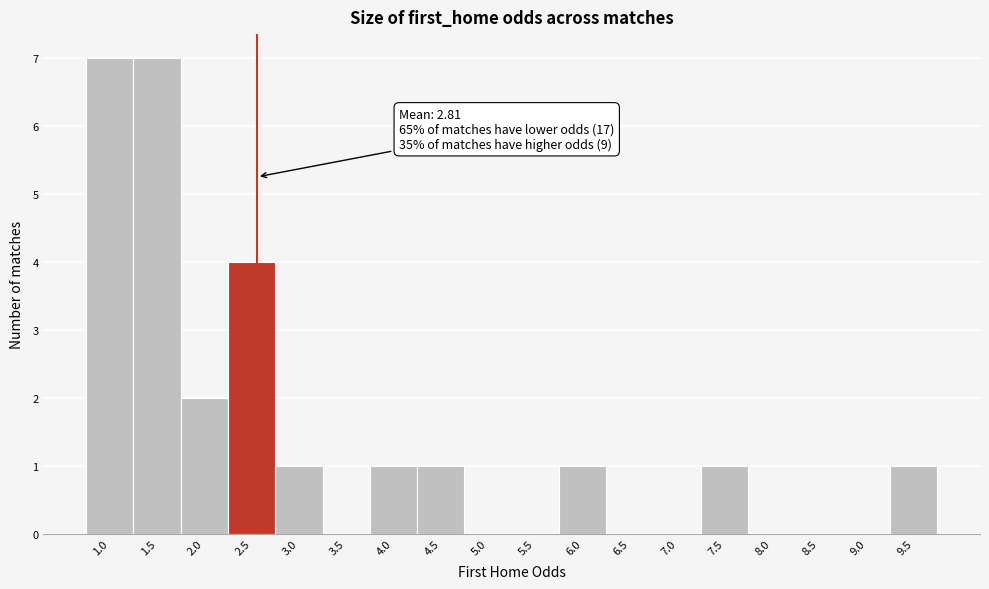

Reading left to right, extract all data points from this chart.

1.0=7	1.5=7	2.0=2	2.5=4	3.0=1	3.5=0	4.0=1	4.5=1	5.0=0	5.5=0	6.0=1	6.5=0	7.0=0	7.5=1	8.0=0	8.5=0	9.0=0	9.5=1